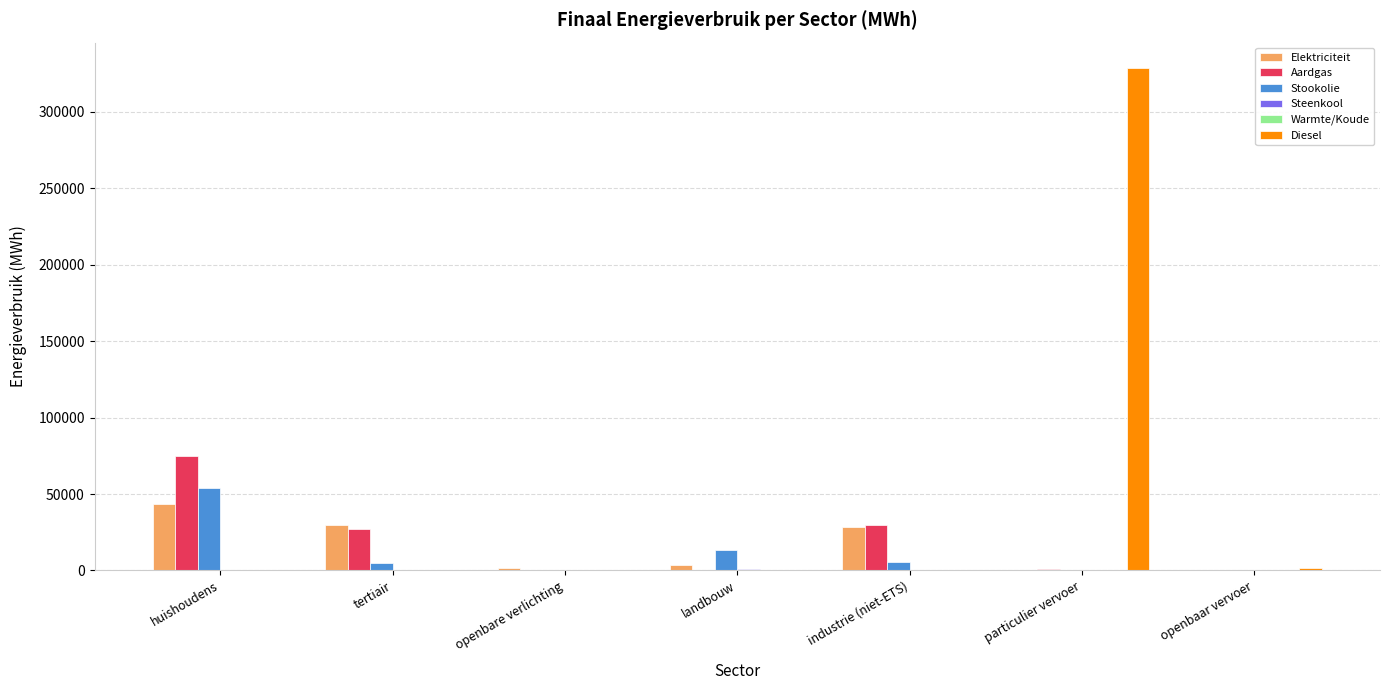

At which category does the chart reach its peak across all series?

particulier vervoer